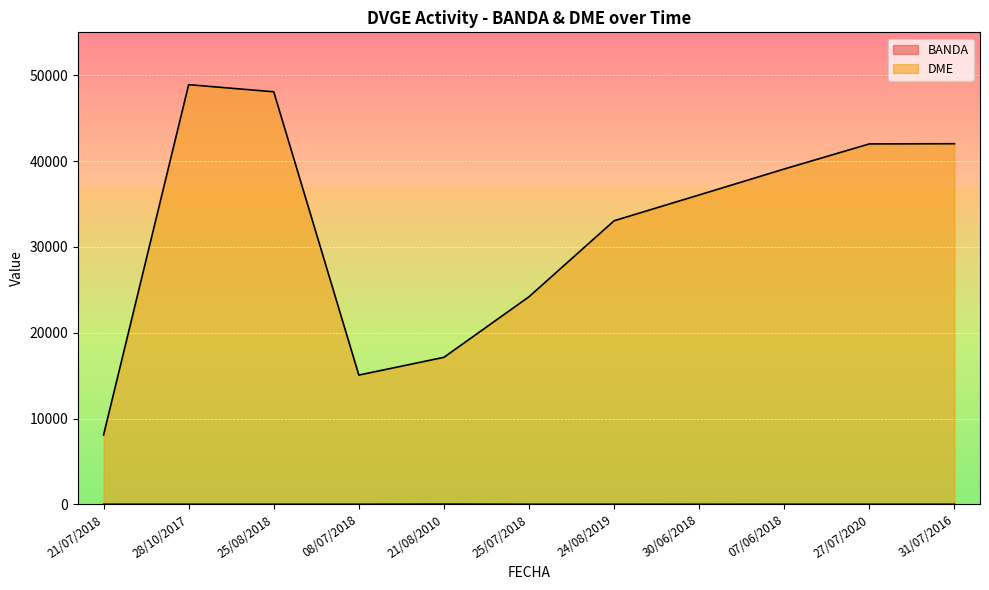

At which category does BANDA reach its first local peak?

21/08/2010